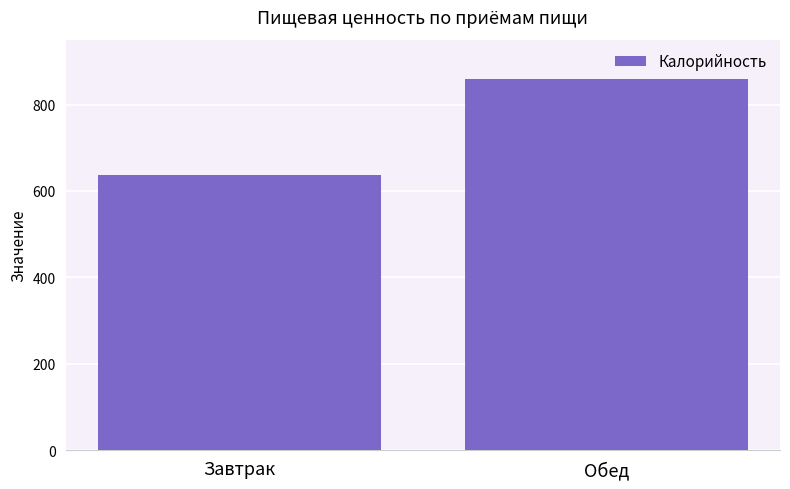

What is the change in value from Завтрак to Обед?

+224